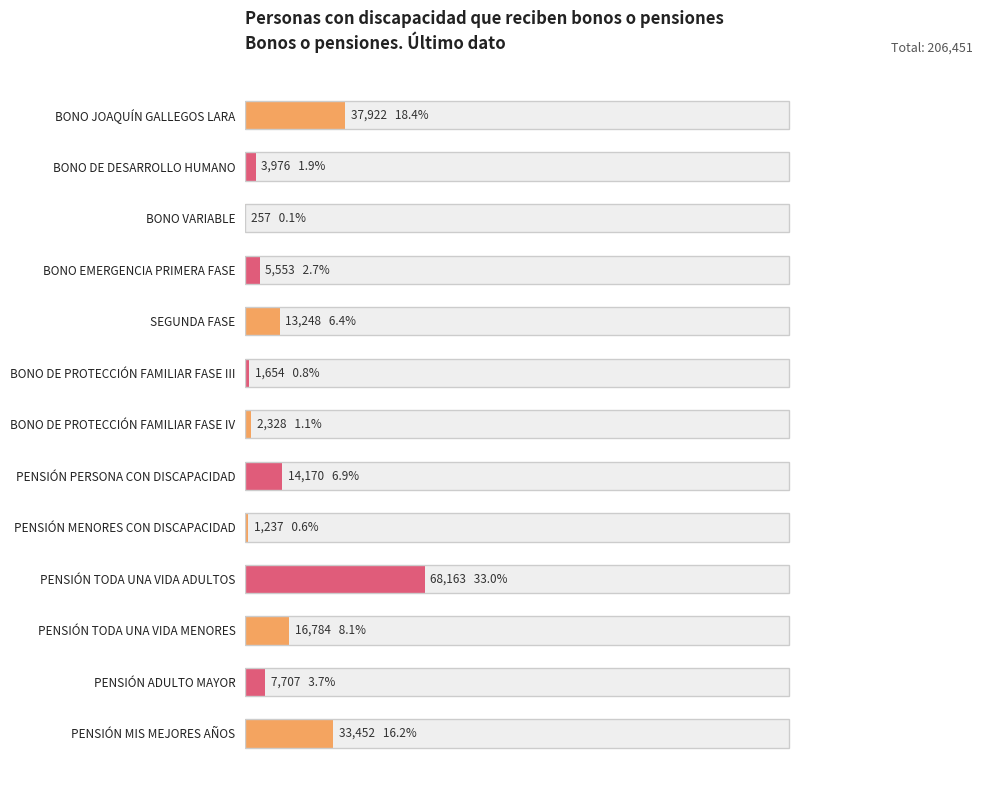

What is the minimum value shown in the chart?

257